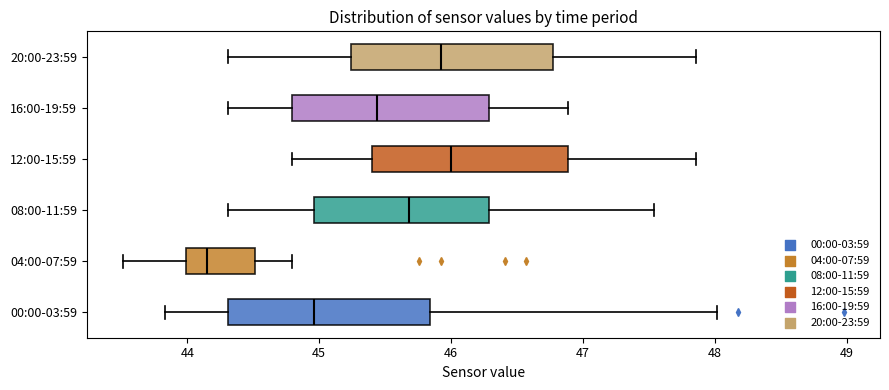

Where does the median line of the box for 08:00-11:59 sit on the x-axis? The values are not printed on the chart, so give them approximately, as read against the axis.

45.7